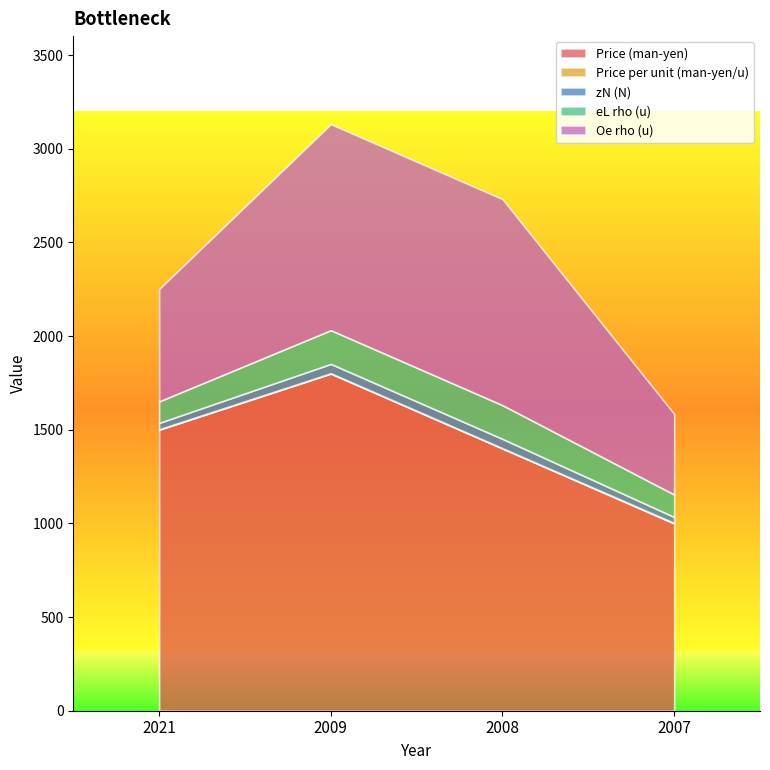

What is the maximum value shown in the chart?

1800.0